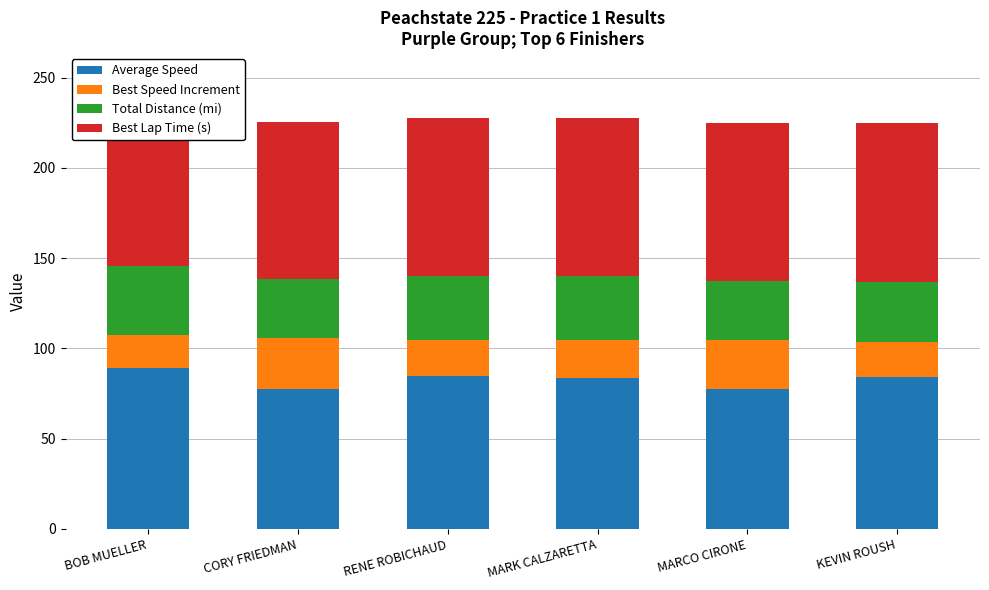

What is the total value across all series at BOB MUELLER?

230.6